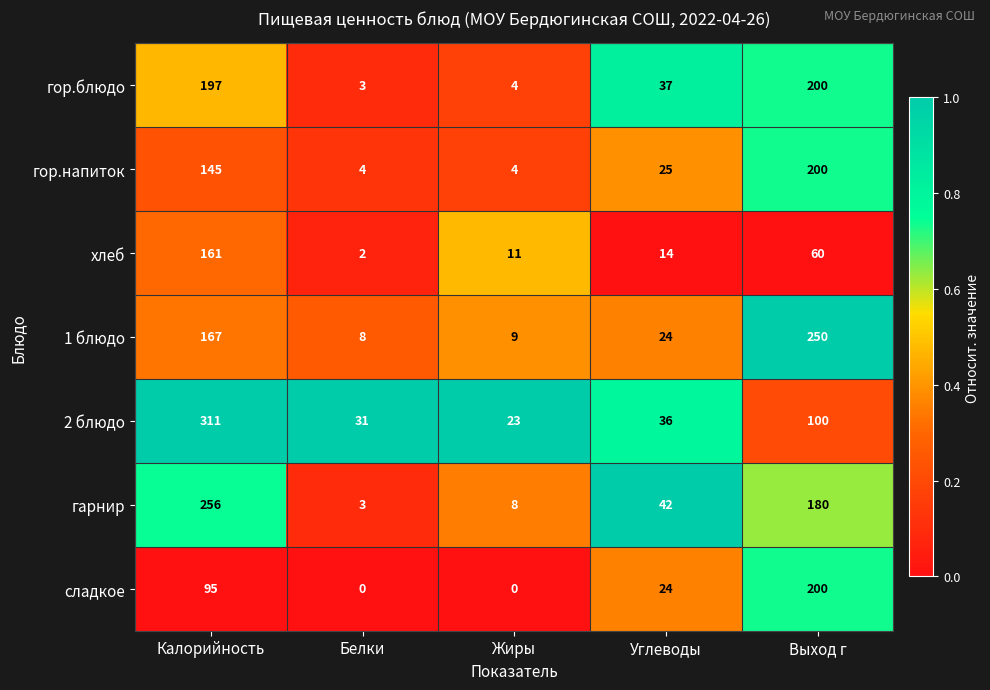

Is it true that гор.блюдо equals 4 at Жиры?

True